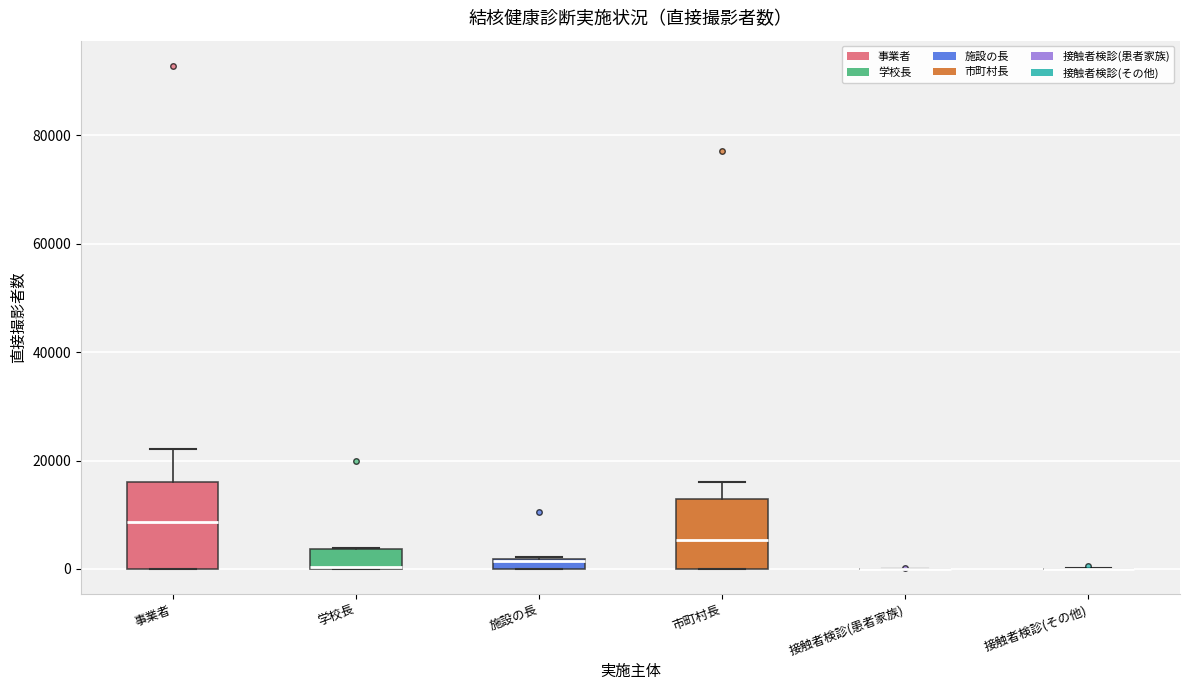

Comparing the boxes themselves (not the whiskers), which one is the tallest?

事業者